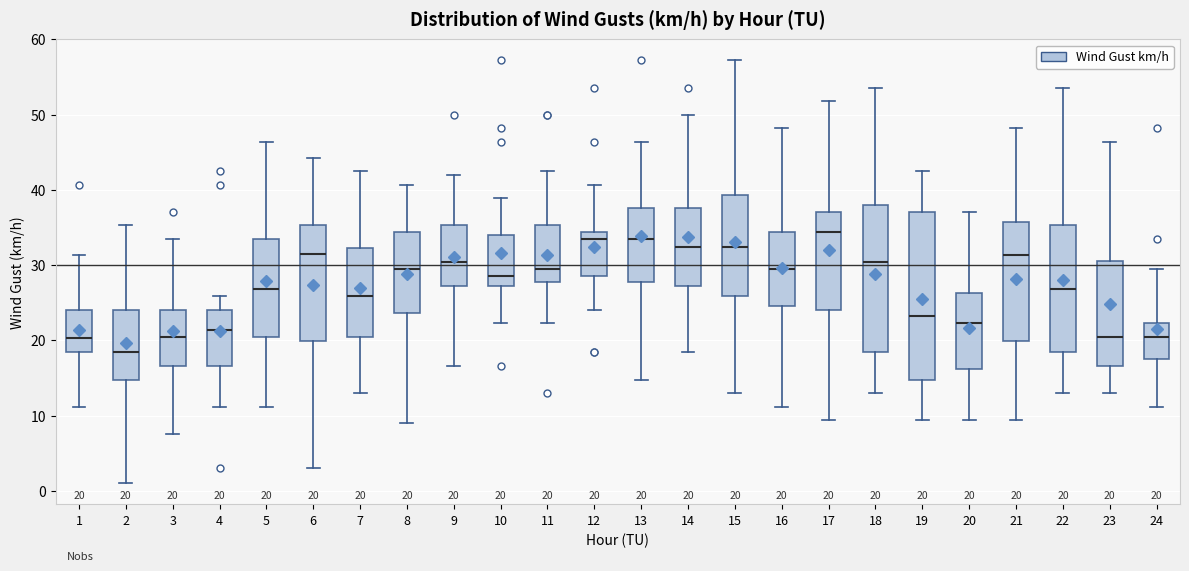

Which box is the tallest, from its lower edge to its upper edge?

19